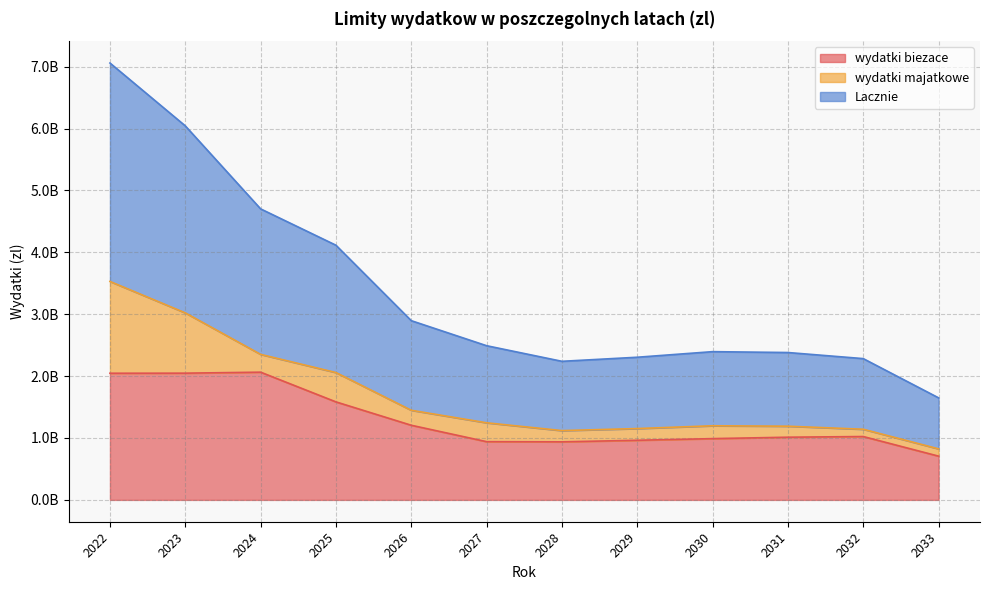

The wydatki biezace series shows 3511011098 at 2023. True or false?

False